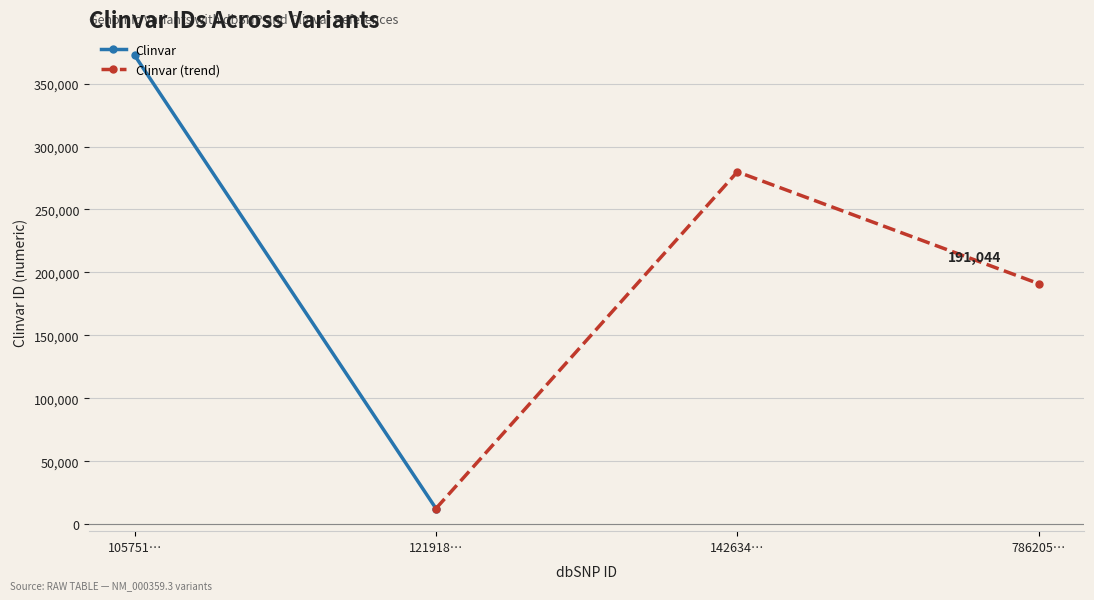

How many values are below 279911?

2